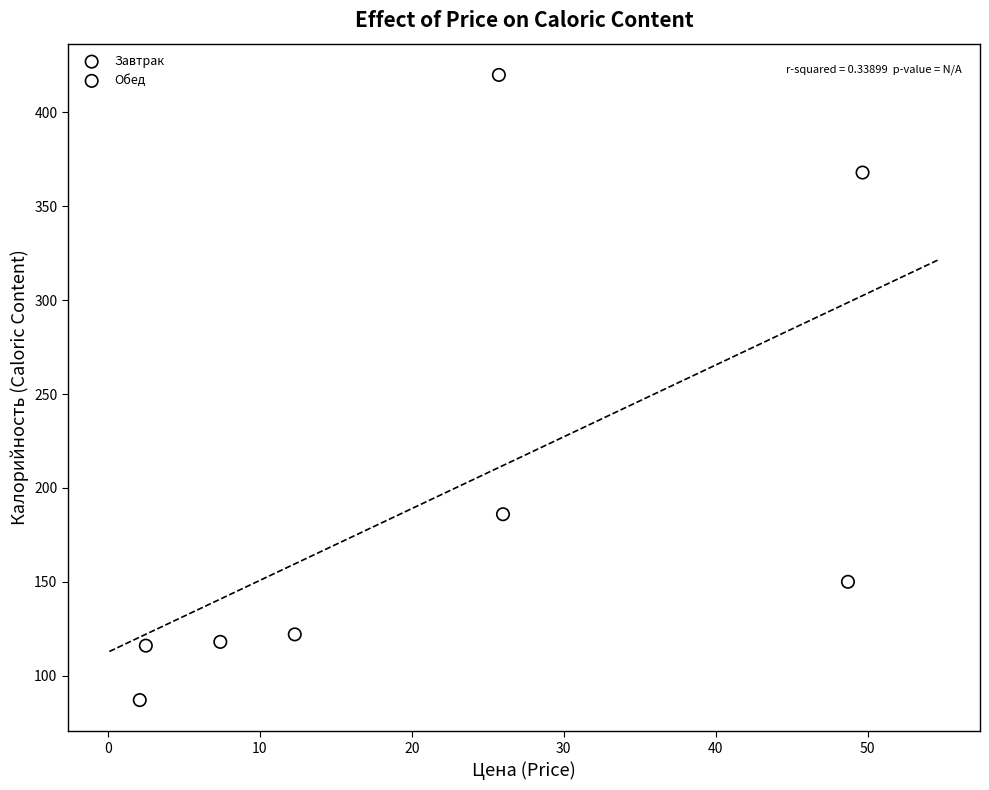

Which series contains the highest Y value?

Обед